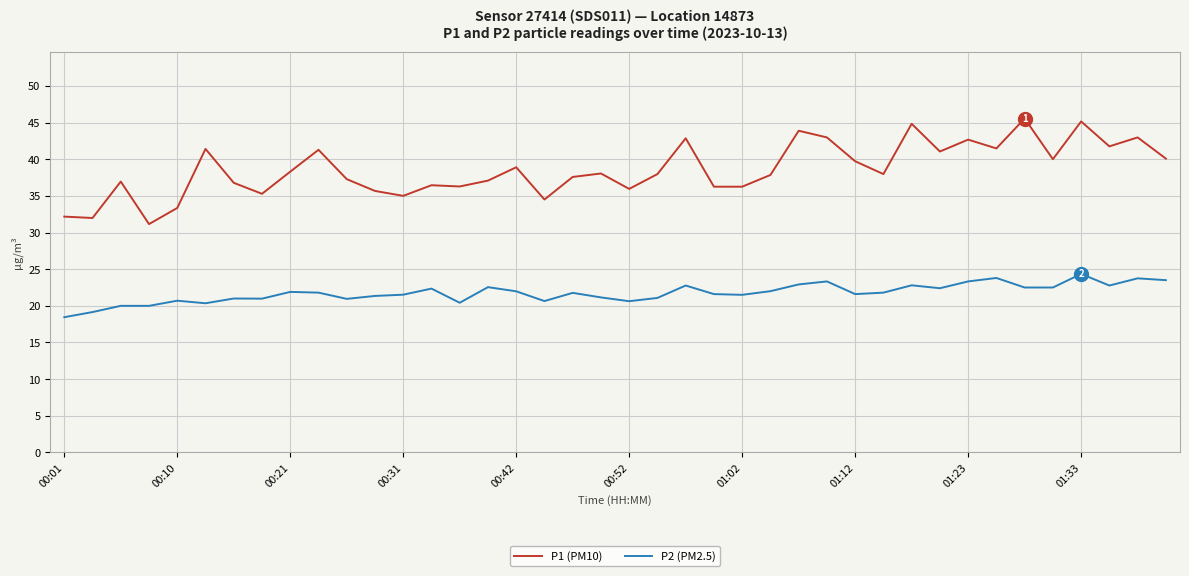

What is the highest value of the P2 (PM2.5) series?

24.4